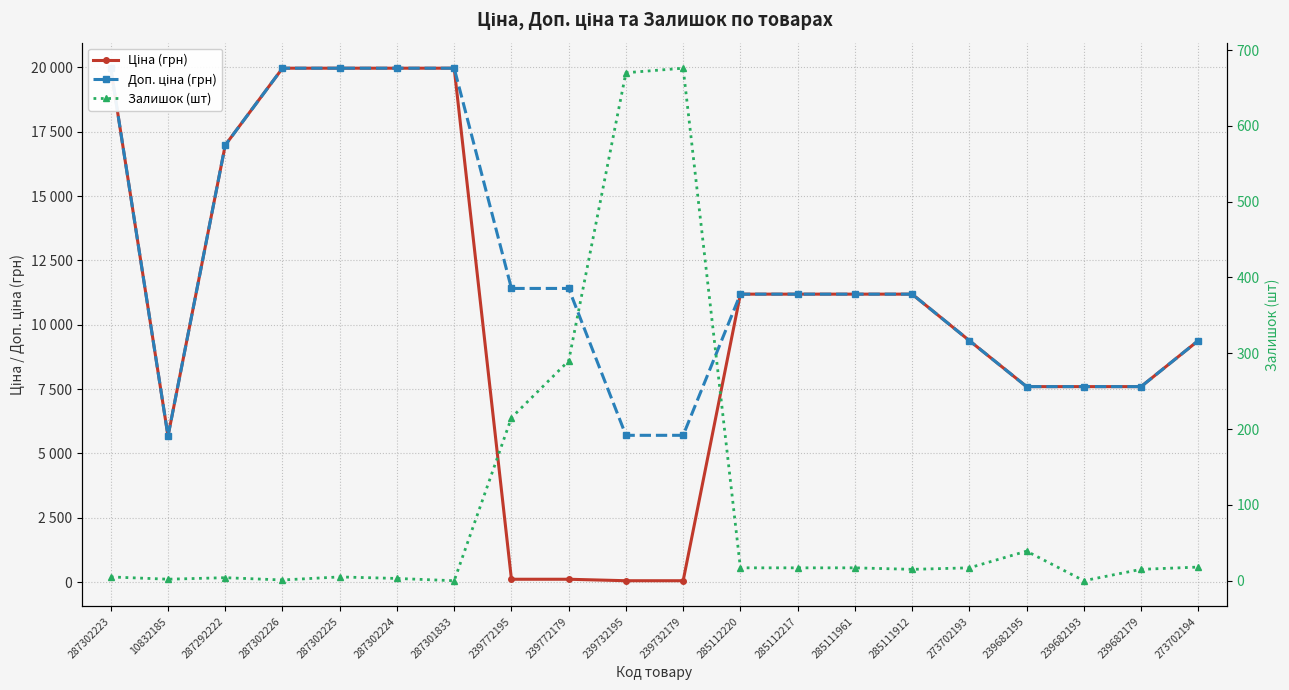

Reading left to right, extract all data points from this chart.

Ціна (грн): 287302223=19964.2	10832185=5673.8	287292222=16976.3	287302226=19964.2	287302225=19964.2	287302224=19964.2	287301833=19964.2	239772195=114.1	239772179=114.1	239732195=57.0	239732179=57.0	285112220=11188.2	285112217=11188.2	285111961=11188.2	285111912=11188.2	273702193=9384.0	239682195=7596.5	239682193=7596.5	239682179=7596.5	273702194=9384.0
Доп. ціна (грн): 287302223=19964.2	10832185=5673.8	287292222=16976.3	287302226=19964.2	287302225=19964.2	287302224=19964.2	287301833=19964.2	239772195=11410.0	239772179=11410.0	239732195=5705.0	239732179=5705.0	285112220=11188.2	285112217=11188.2	285111961=11188.2	285111912=11188.2	273702193=9384.0	239682195=7596.5	239682193=7596.5	239682179=7596.5	273702194=9384.0
Залишок (шт): 287302223=5.0	10832185=2.0	287292222=4.0	287302226=1.0	287302225=5.0	287302224=3.0	287301833=0.0	239772195=215.0	239772179=290.0	239732195=670.0	239732179=676.0	285112220=17.0	285112217=17.0	285111961=17.0	285111912=15.0	273702193=17.0	239682195=39.0	239682193=0.0	239682179=15.0	273702194=18.0